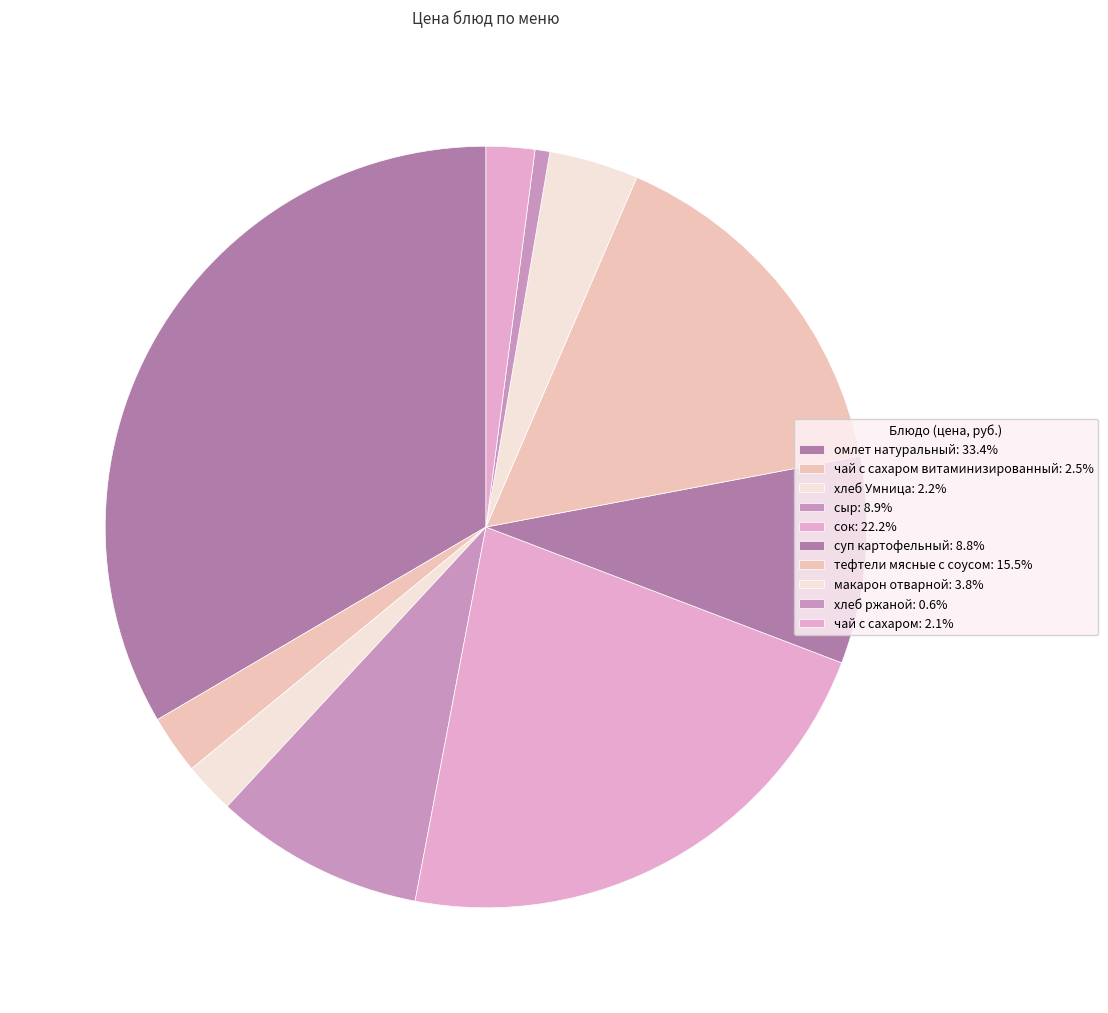

To the nearest percent, what is the average slice percentage?

10%